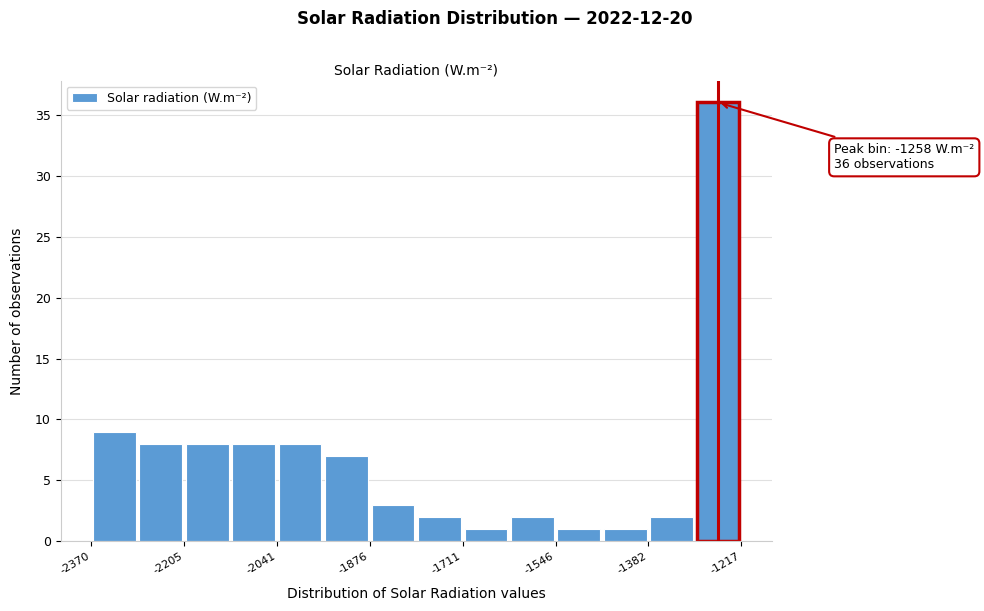

Over which range of the x-axis is the bar tallest?

-1300 to -1220